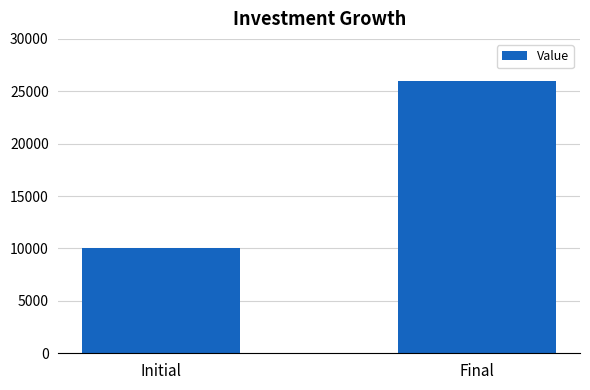

What is the value of the 1st bar from the left?

10000